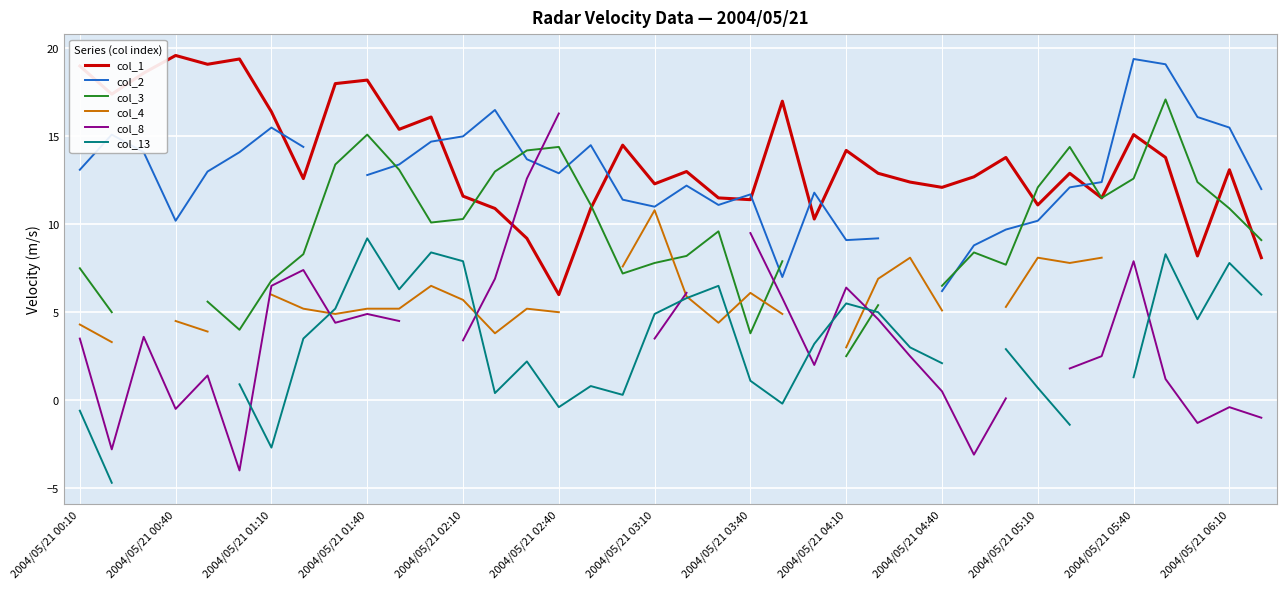

Where is col_2 nearest to the value 12?

37